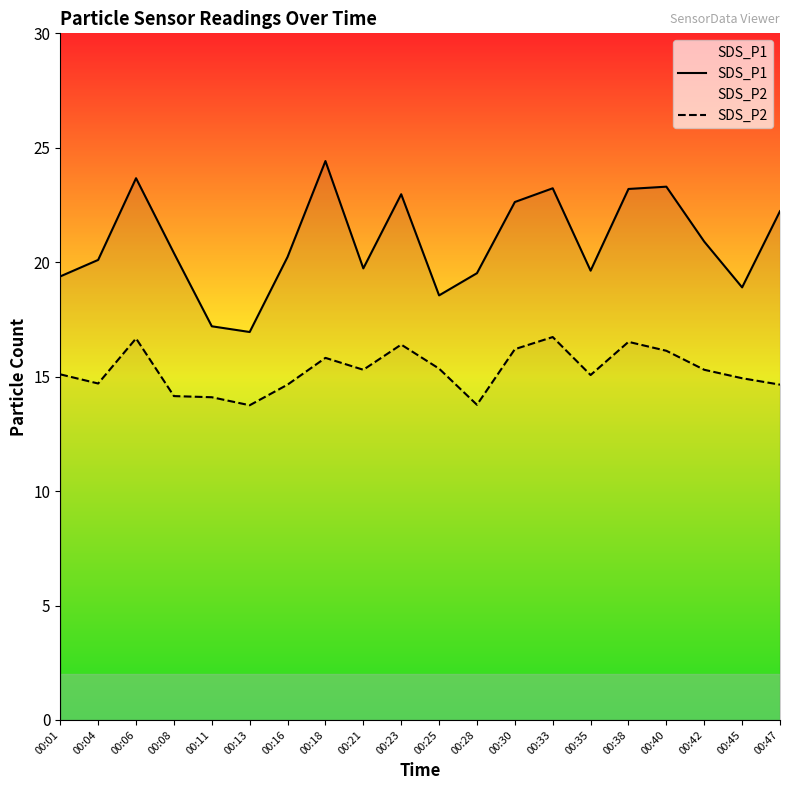

Which has a higher value, 00:45 or 00:21?

00:21